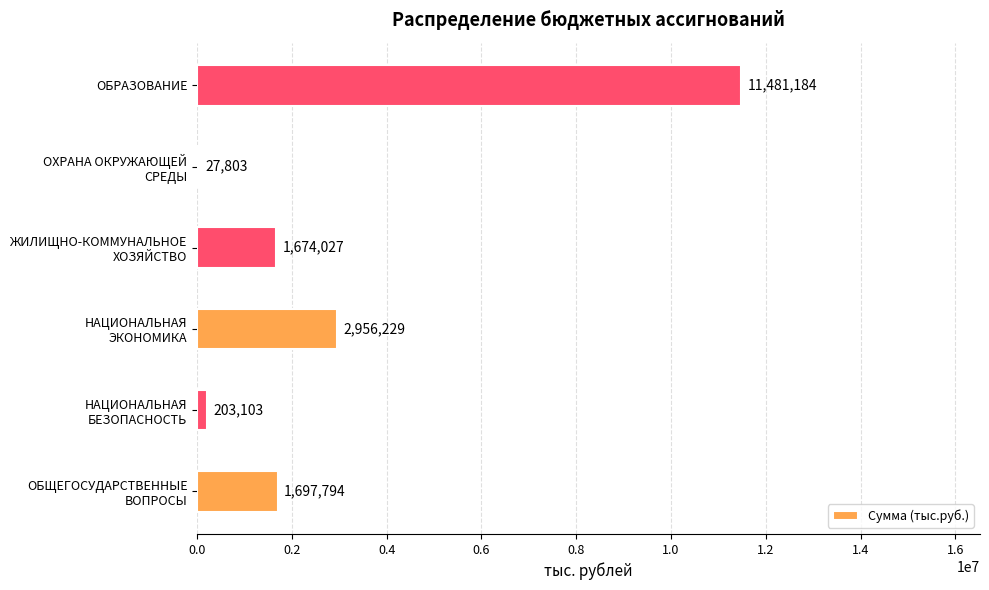

What is the sum of all values?

18040140.8